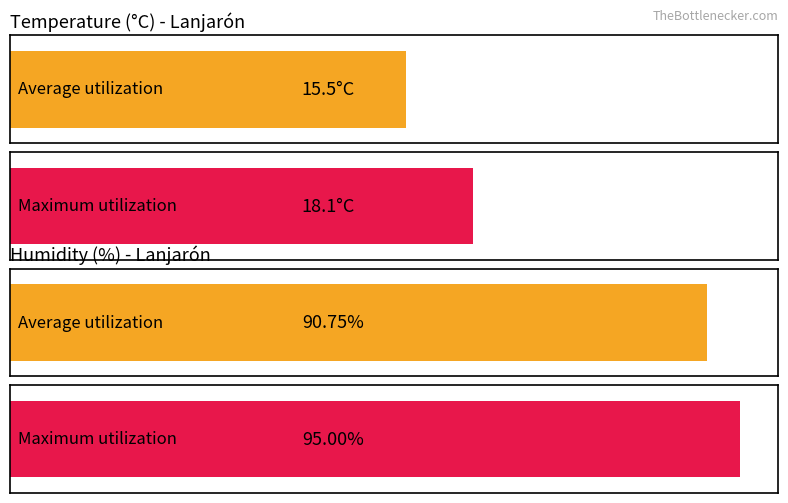

How many distinct data groups are displayed?

2